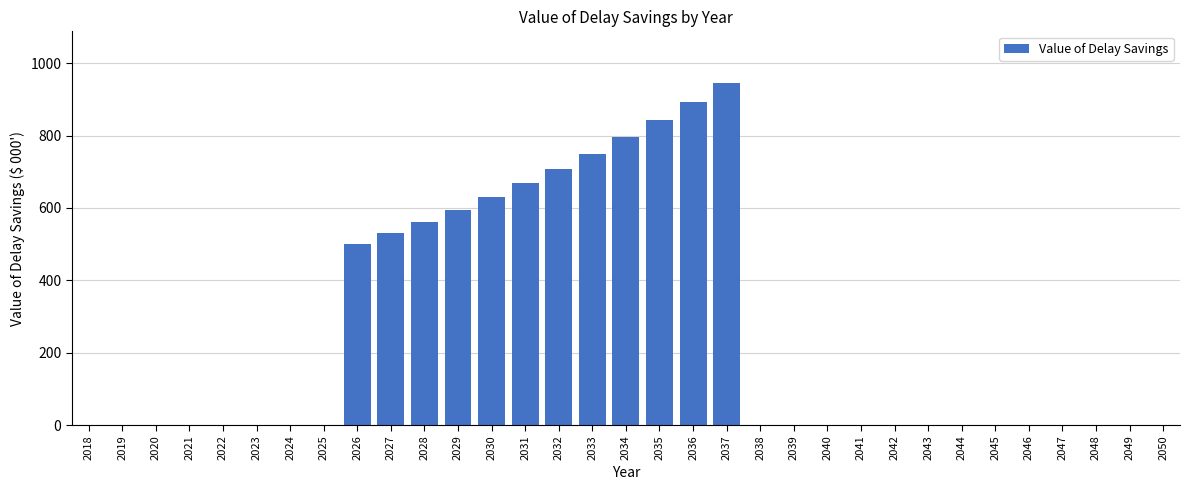

What is the sum of the values at 2035 and 2032?

1551.0